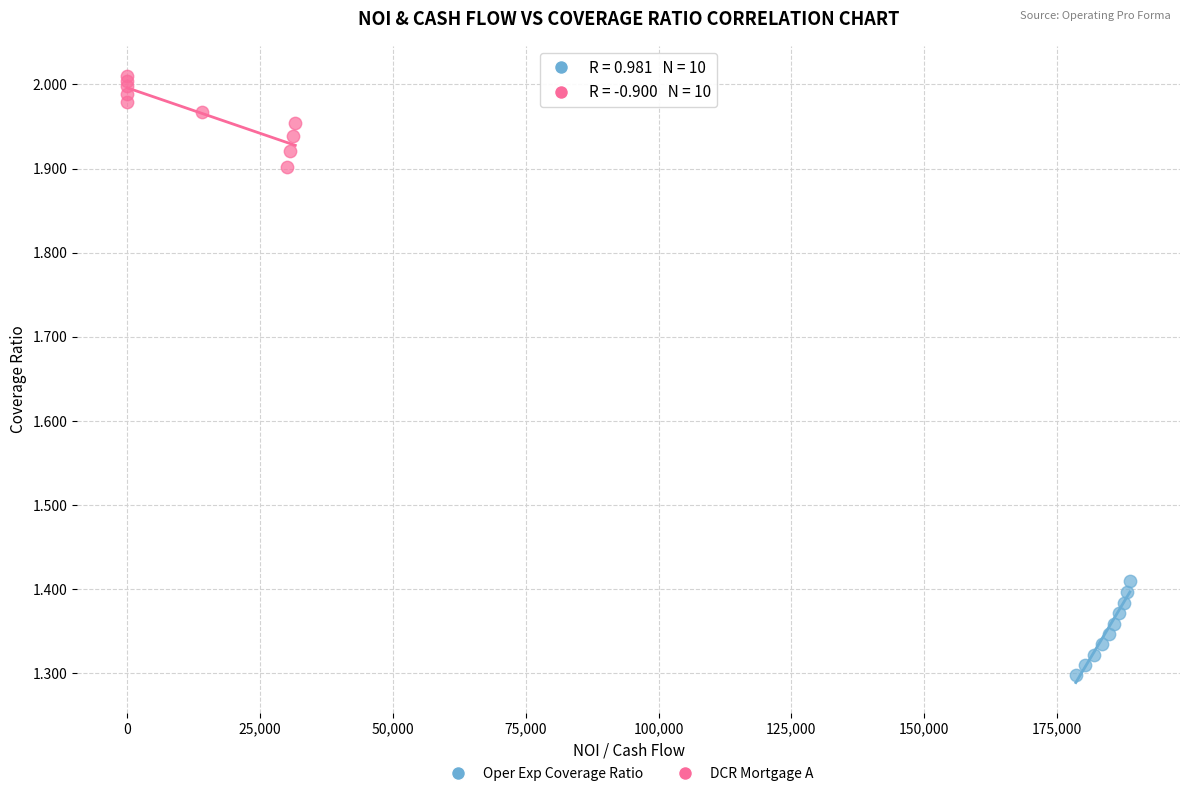

Which series reaches the minimum Y coordinate?

Oper Exp Coverage Ratio